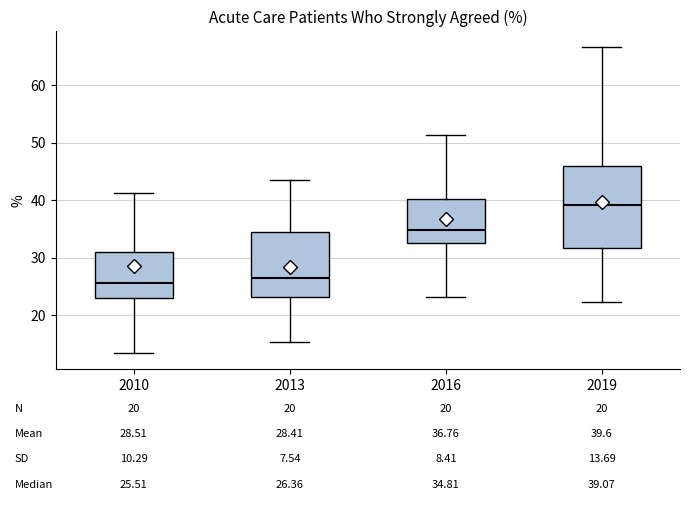

Which box is the tallest, from its lower edge to its upper edge?

2019